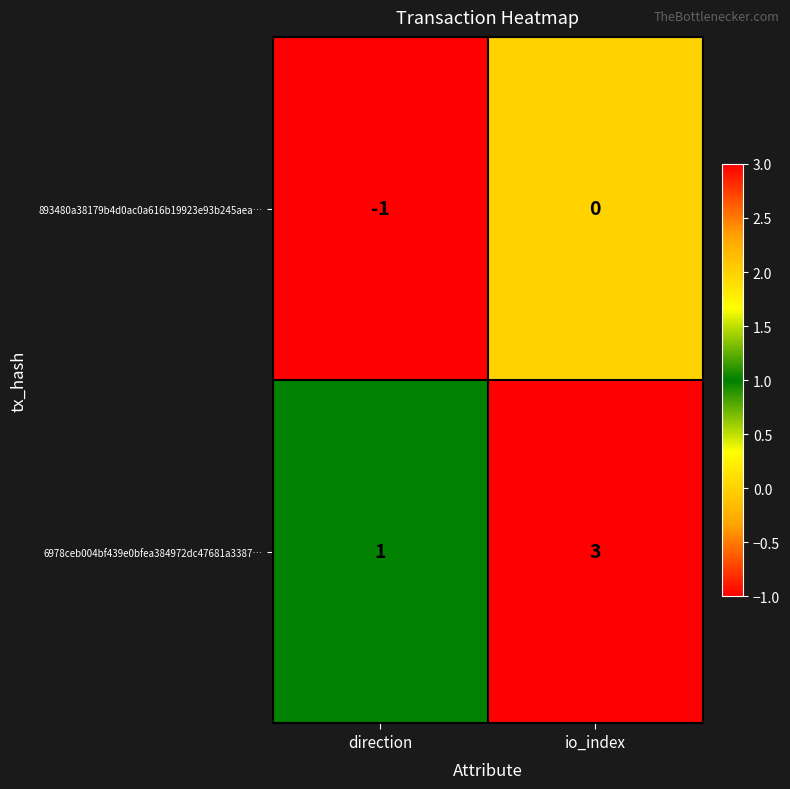

Which series has the widest spread of values?

6978ceb004bf439e0bfea384972dc47681a3387…